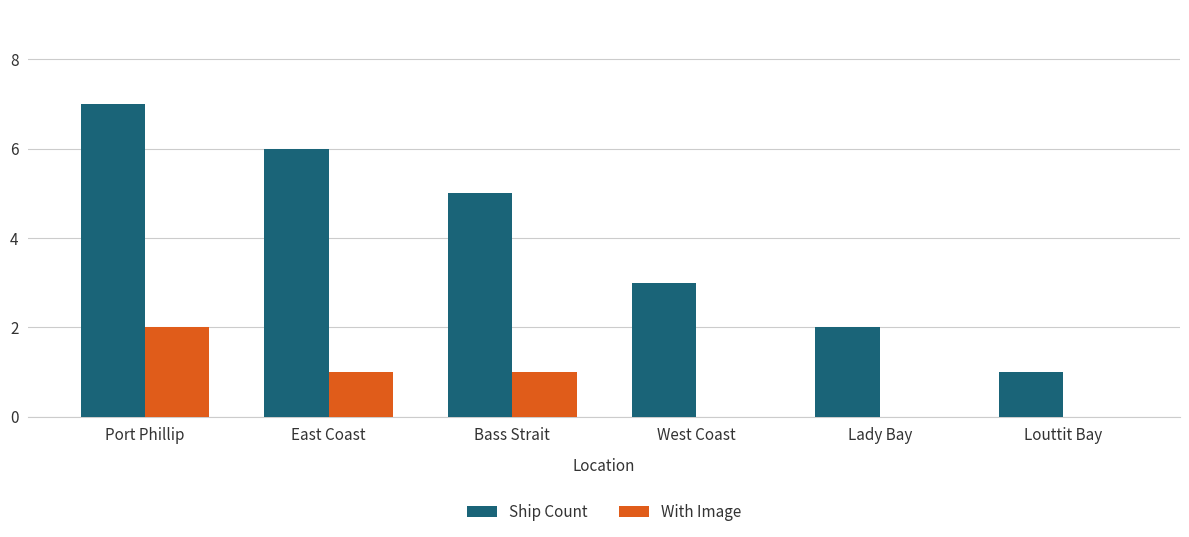

Reading right to left, extract all data points from this chart.

Ship Count: Louttit Bay=1	Lady Bay=2	West Coast=3	Bass Strait=5	East Coast=6	Port Phillip=7
With Image: Louttit Bay=0	Lady Bay=0	West Coast=0	Bass Strait=1	East Coast=1	Port Phillip=2